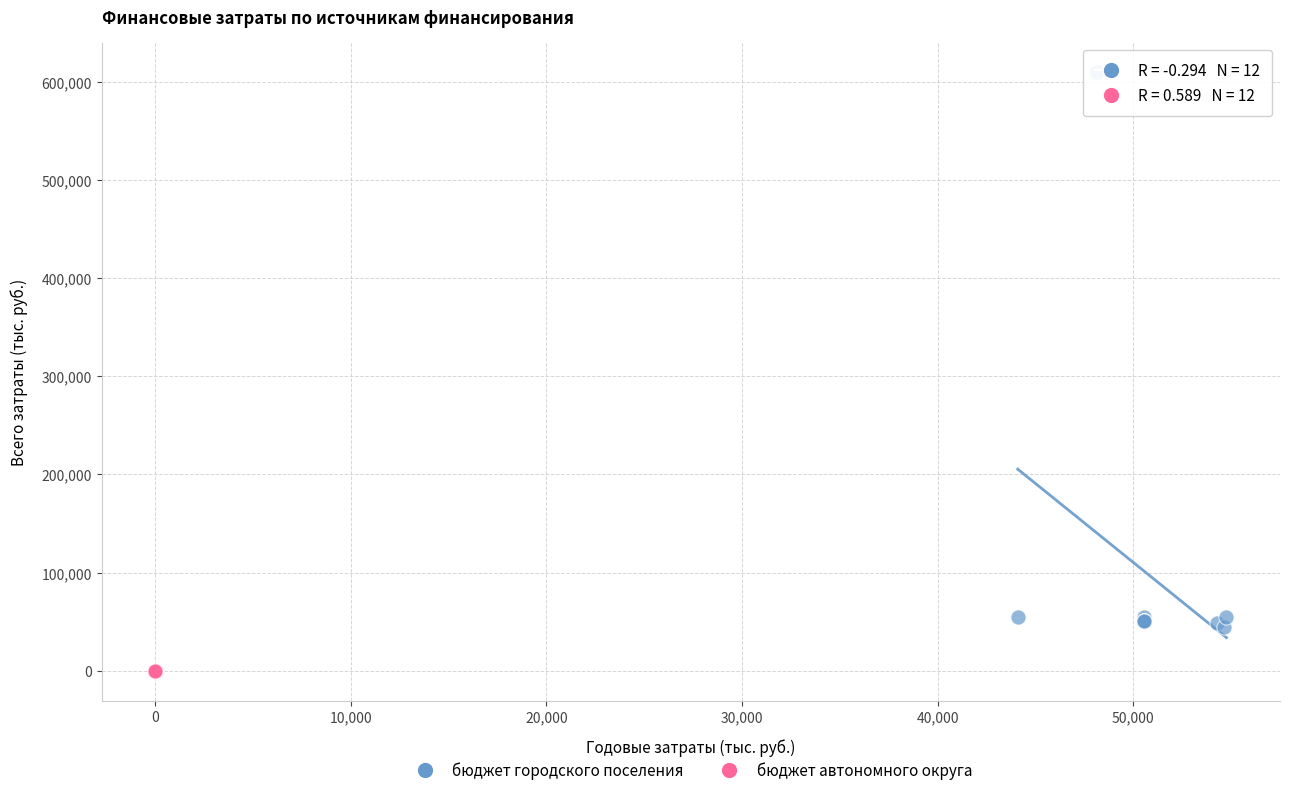

Which series has the widest spread of Y values?

бюджет городского поселения